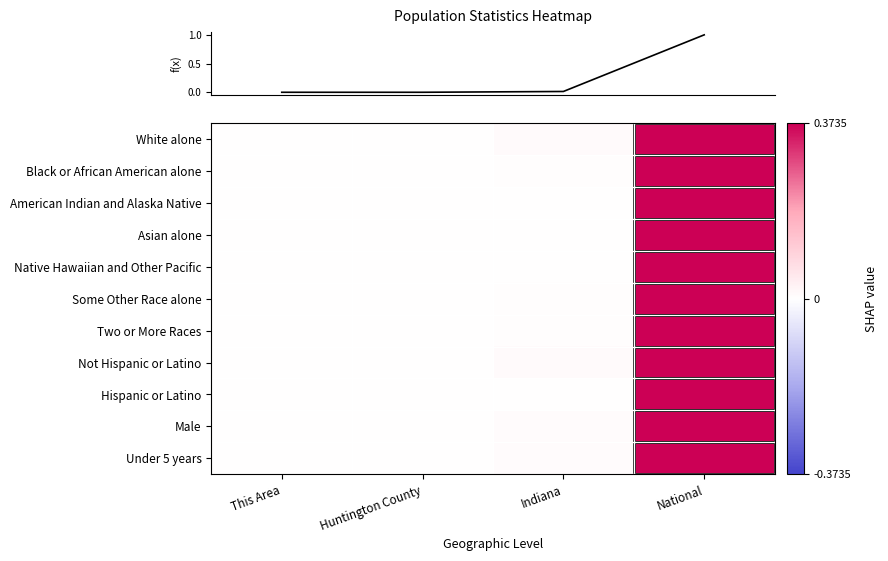

Which category has the lowest value across all series?

This Area